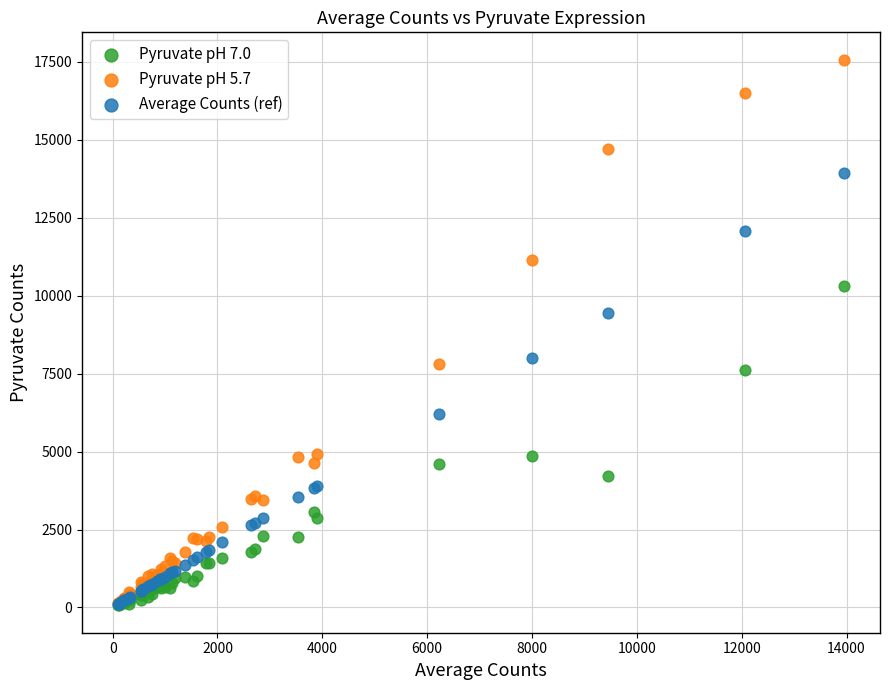

In the Average Counts (ref) series, what Y value is closest to 7027?

6217.2